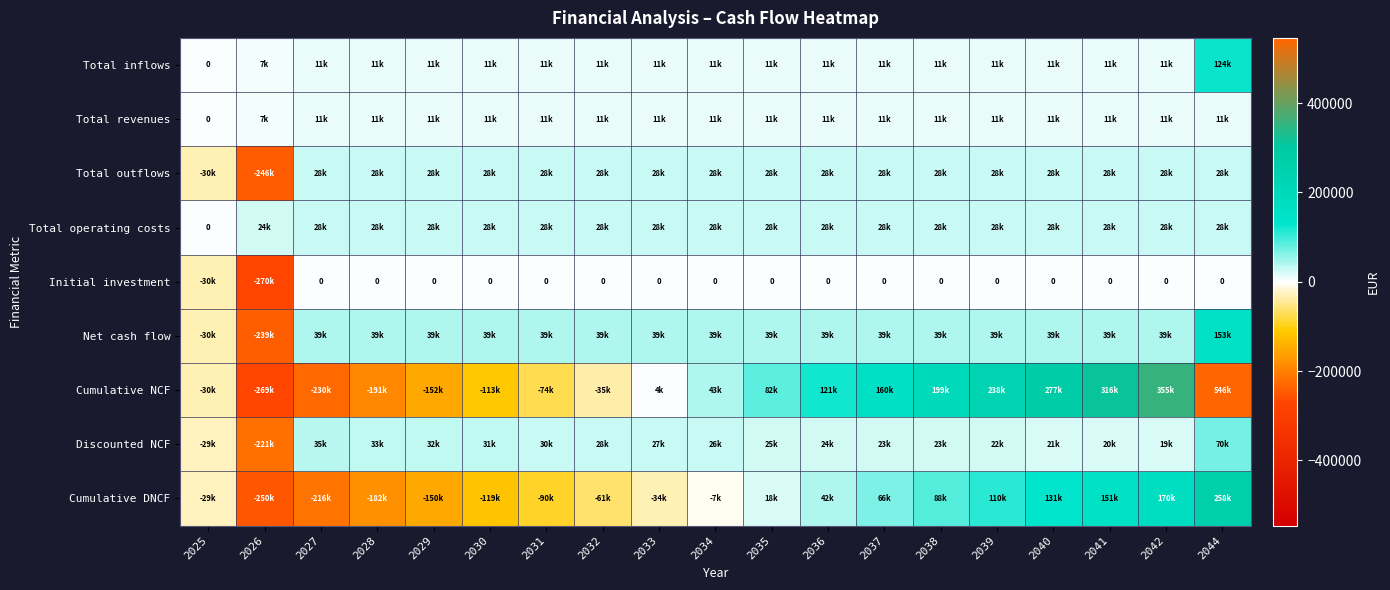

The Total operating costs series shows 48550.4 at 2033. True or false?

False